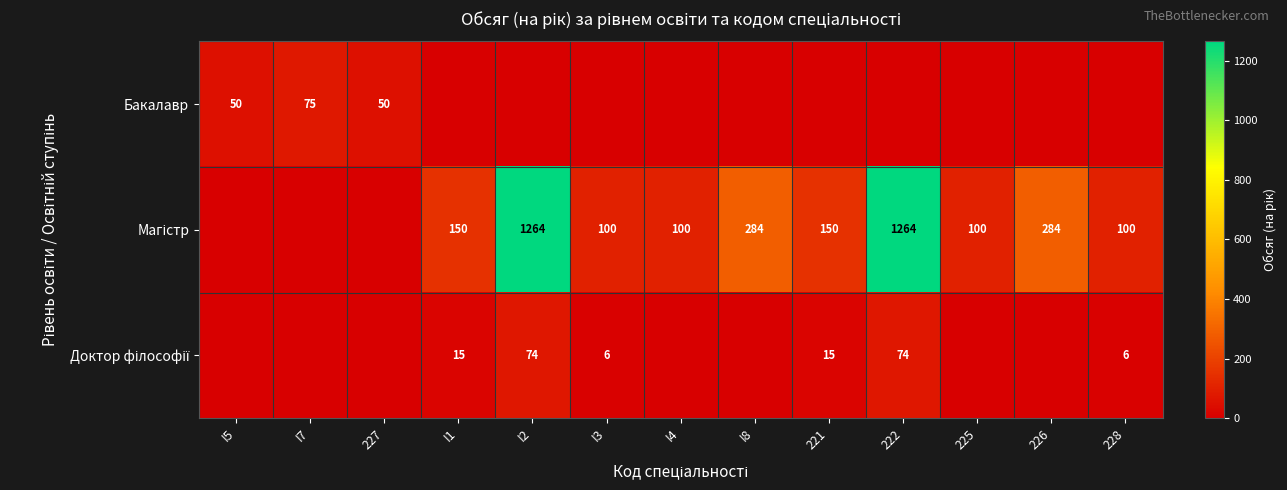

At how many categories does at least one series exceed 183?

4